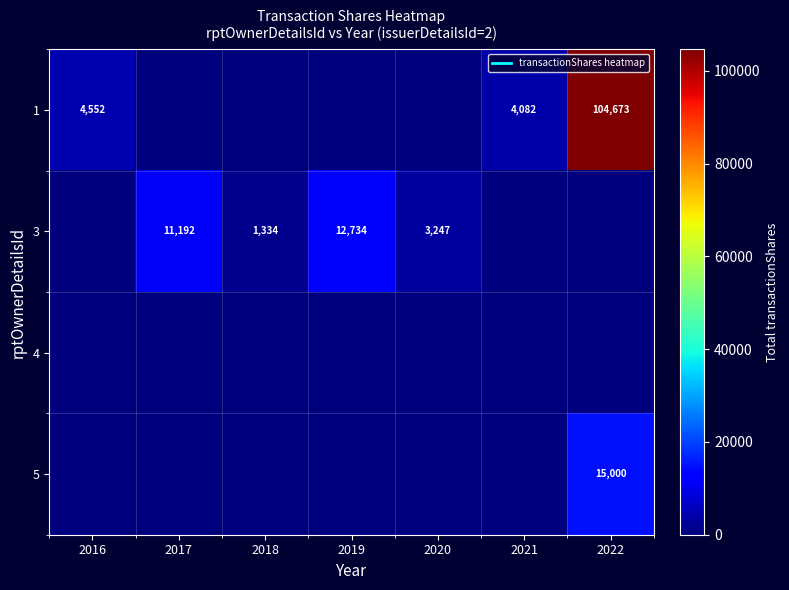

True or false: 3 has a value of 0 at 2021.

True